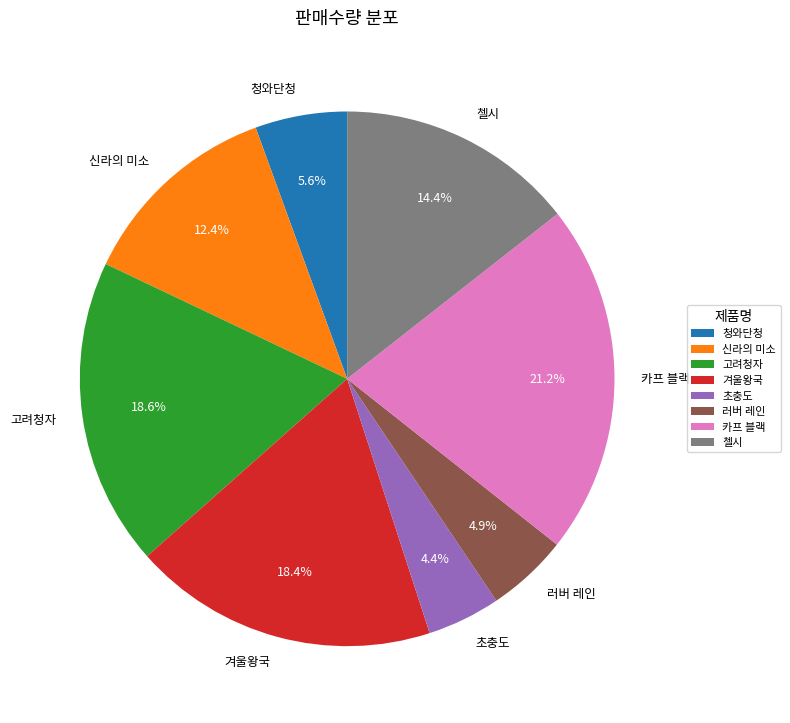

Approximately how many times larger is the value at 겨울왕국 compared to 청와단청?

3.3